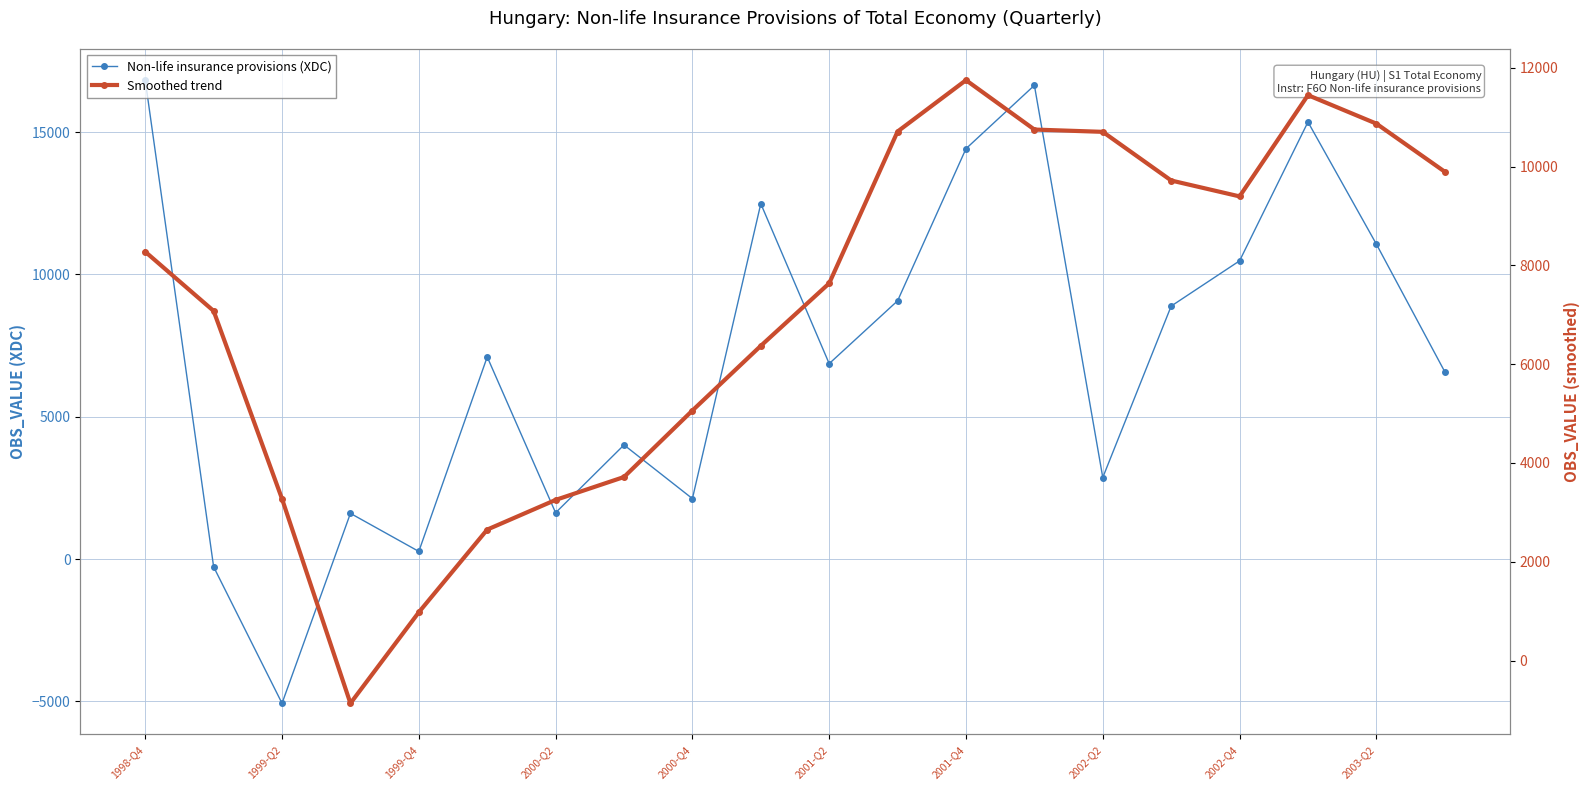

List the series in order of their peak value, lowest first.

Smoothed trend, Non-life insurance provisions (XDC)